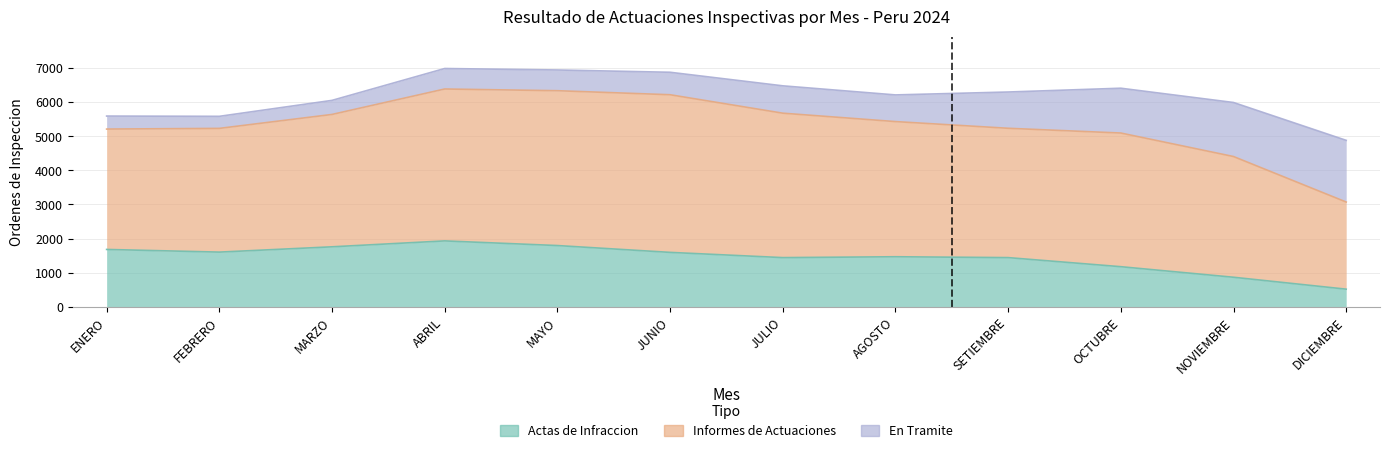

True or false: Informes de Actuaciones has a value of 1160 at ENERO.

False